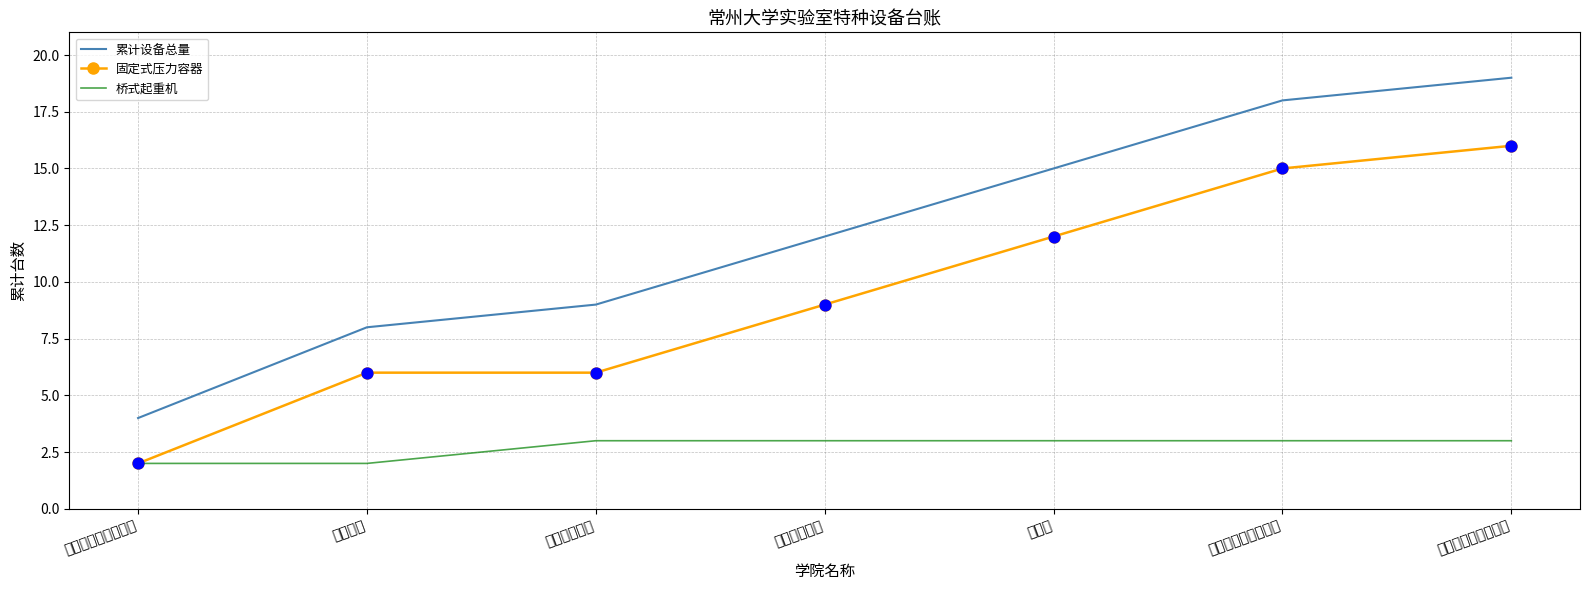

At which category is the sum across all series the highest?

医学与健康工程学院